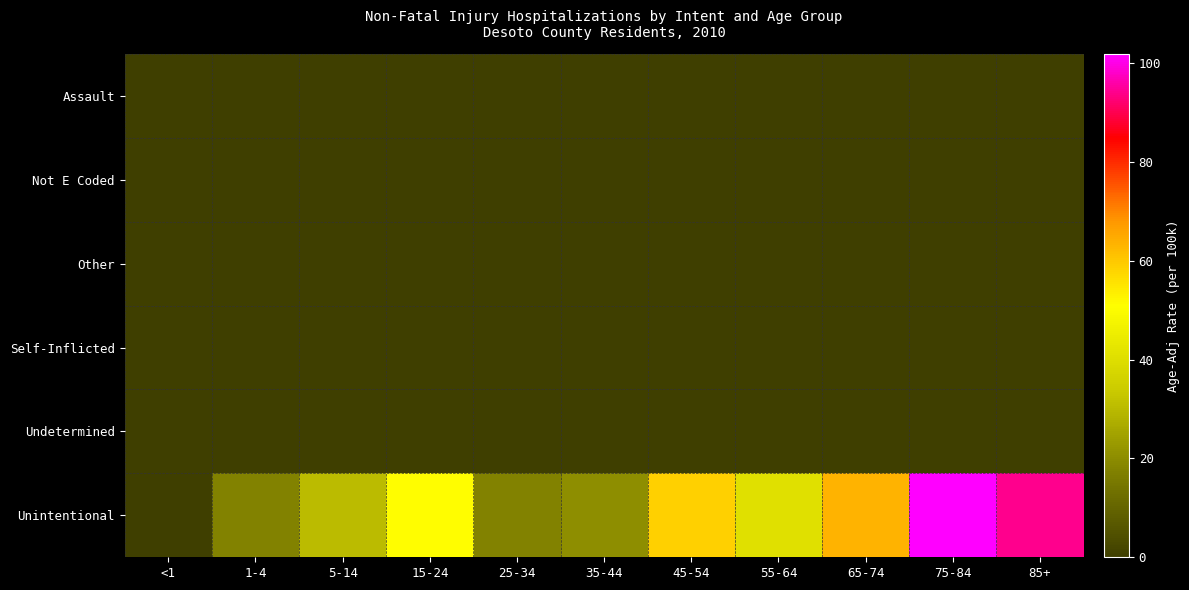

Reading left to right, what are all the values shown in this chart?

Assault: <1=0.0	1-4=0.0	5-14=0.0	15-24=0.0	25-34=0.0	35-44=0.0	45-54=0.0	55-64=0.0	65-74=0.0	75-84=0.0	85+=0.0
Not E Coded: <1=0.0	1-4=0.0	5-14=0.0	15-24=0.0	25-34=0.0	35-44=0.0	45-54=0.0	55-64=0.0	65-74=0.0	75-84=0.0	85+=0.0
Other: <1=0.0	1-4=0.0	5-14=0.0	15-24=0.0	25-34=0.0	35-44=0.0	45-54=0.0	55-64=0.0	65-74=0.0	75-84=0.0	85+=0.0
Self-Inflicted: <1=0.0	1-4=0.0	5-14=0.0	15-24=0.0	25-34=0.0	35-44=0.0	45-54=0.0	55-64=0.0	65-74=0.0	75-84=0.0	85+=0.0
Undetermined: <1=0.0	1-4=0.0	5-14=0.0	15-24=0.0	25-34=0.0	35-44=0.0	45-54=0.0	55-64=0.0	65-74=0.0	75-84=0.0	85+=0.0
Unintentional: <1=0.0	1-4=17.8	5-14=30.5	15-24=50.9	25-34=17.8	35-44=20.4	45-54=58.5	55-64=40.7	65-74=63.6	75-84=101.8	85+=94.2